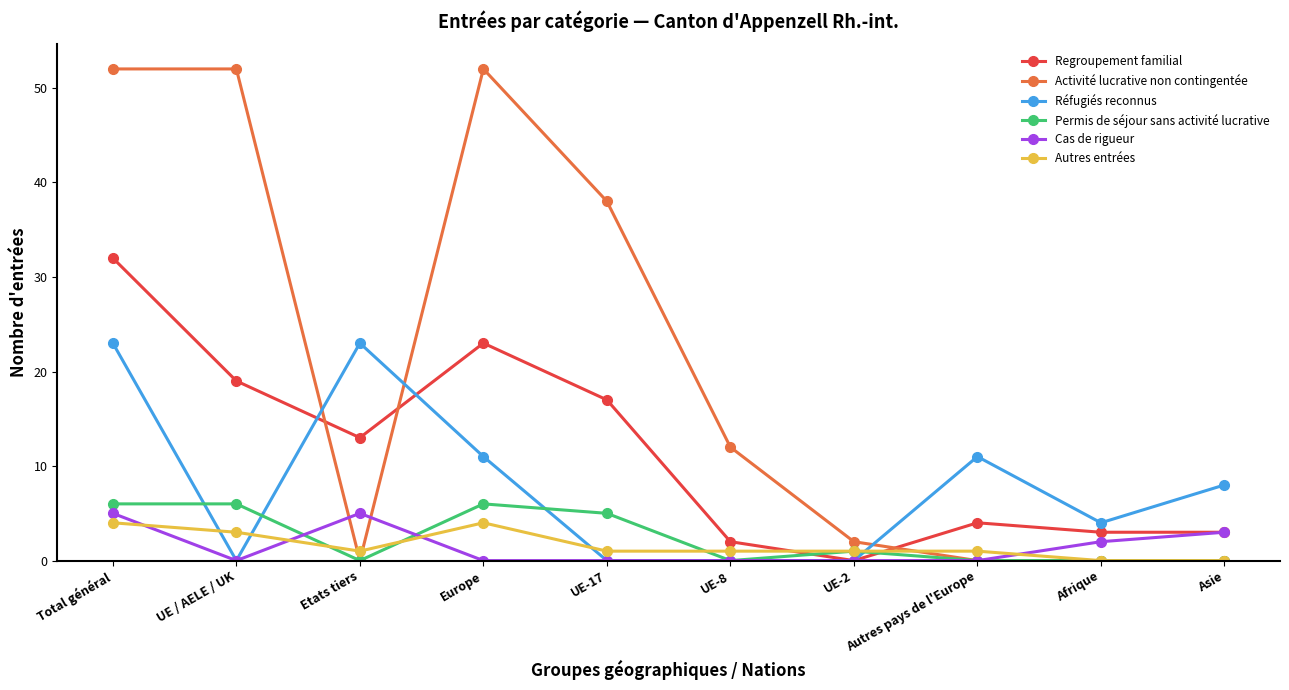

Where does the Activité lucrative non contingentée series first go above 12?

Total général